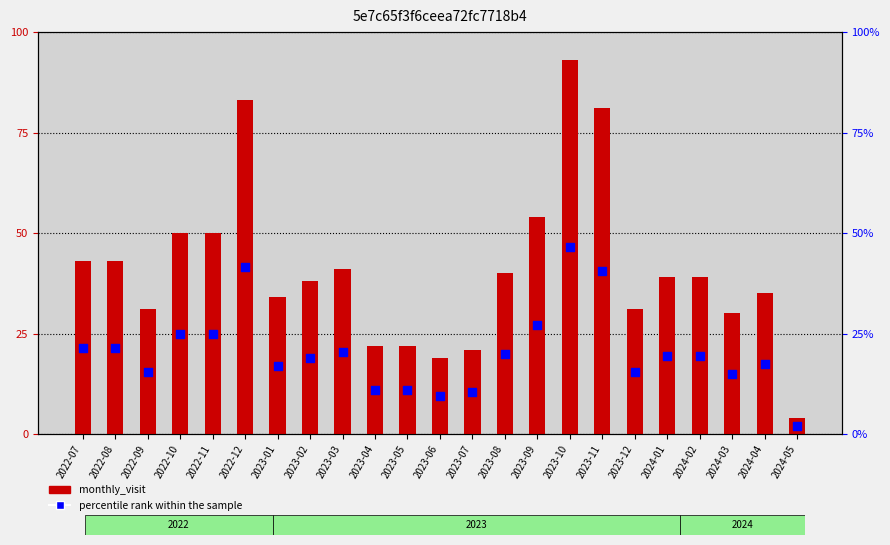

Which series has the largest Y range (max minus min)?

monthly_visit